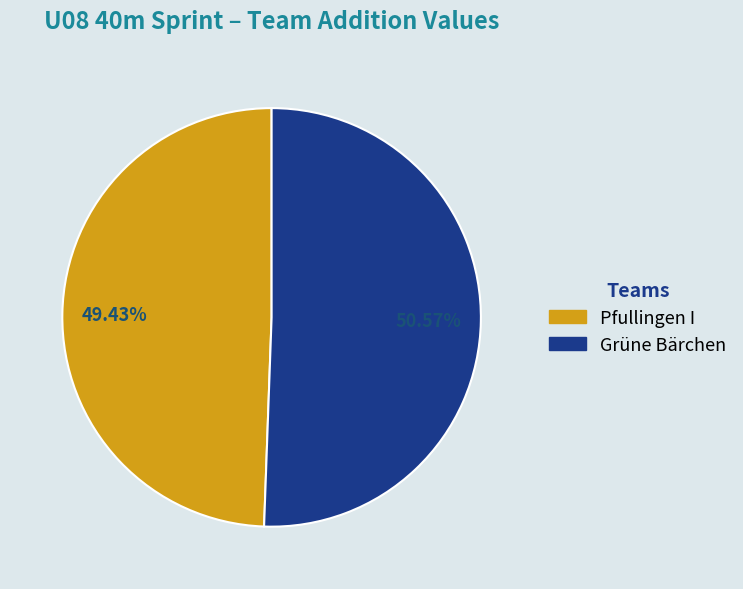

Which category accounts for the majority?

Grüne Bärchen